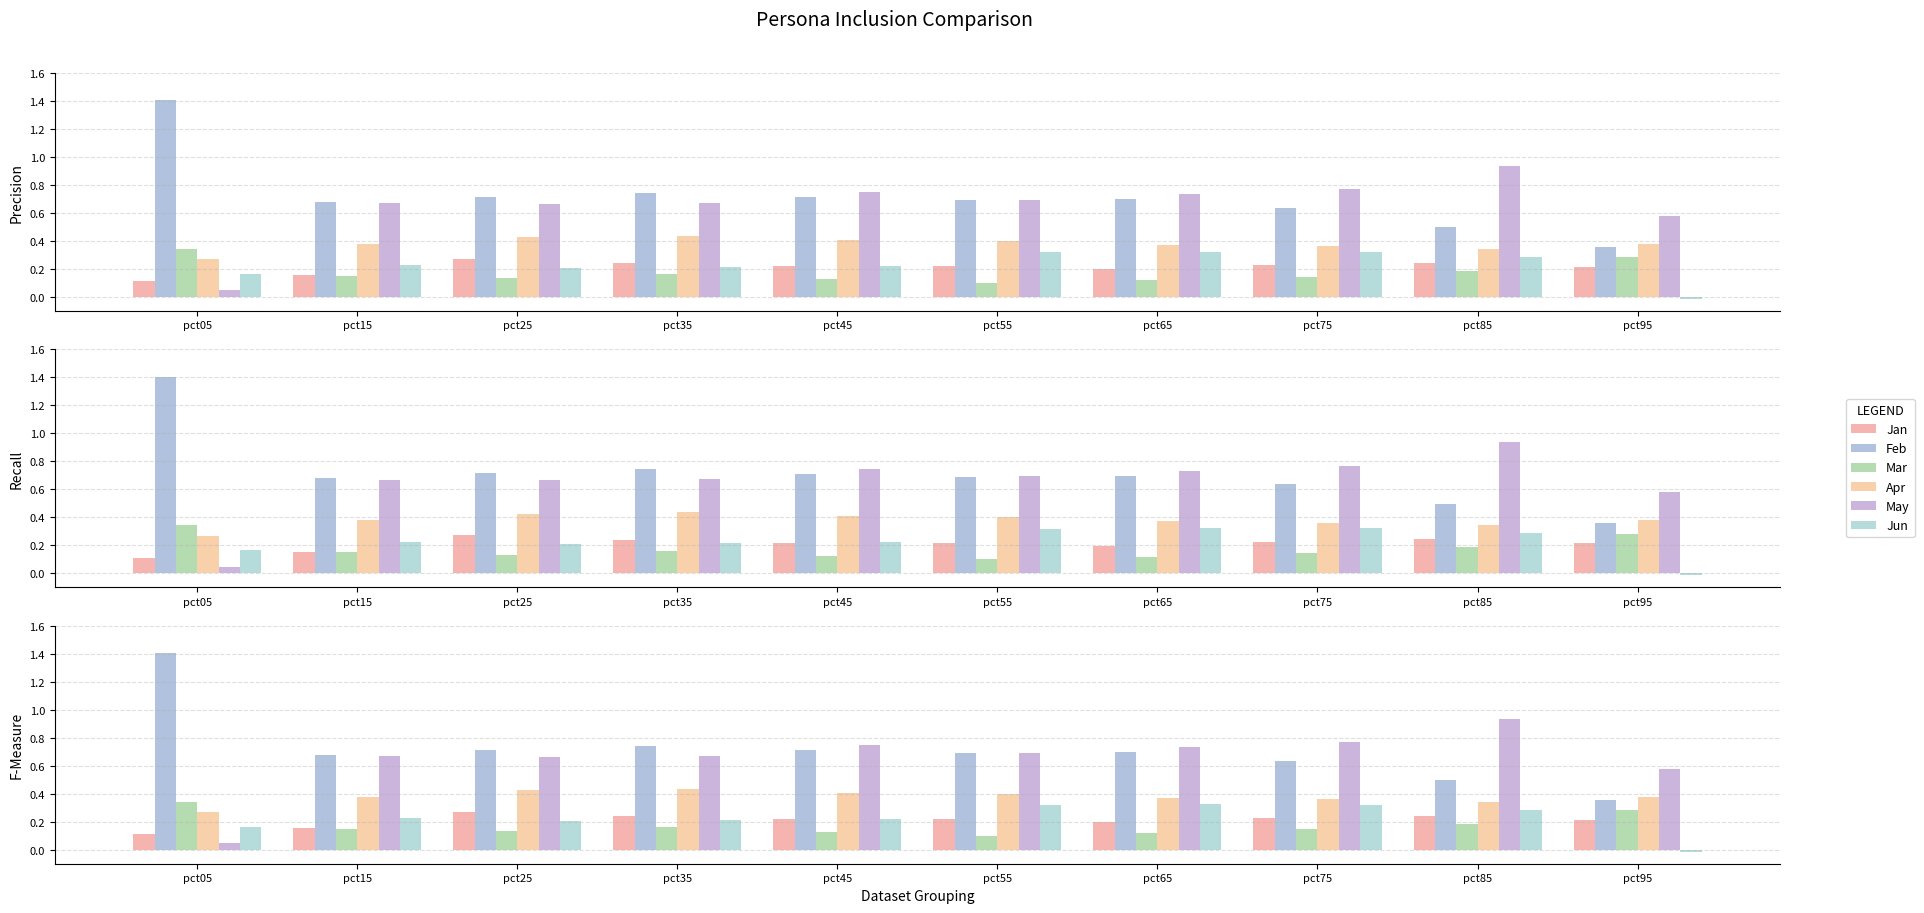

What are all the series names shown in the legend?

Jan, Feb, Mar, Apr, May, Jun